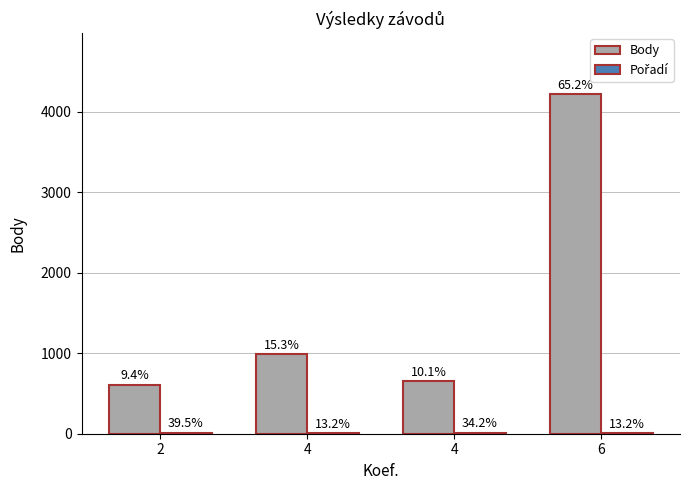

List the series in order of their peak value, lowest first.

Pořadí, Body